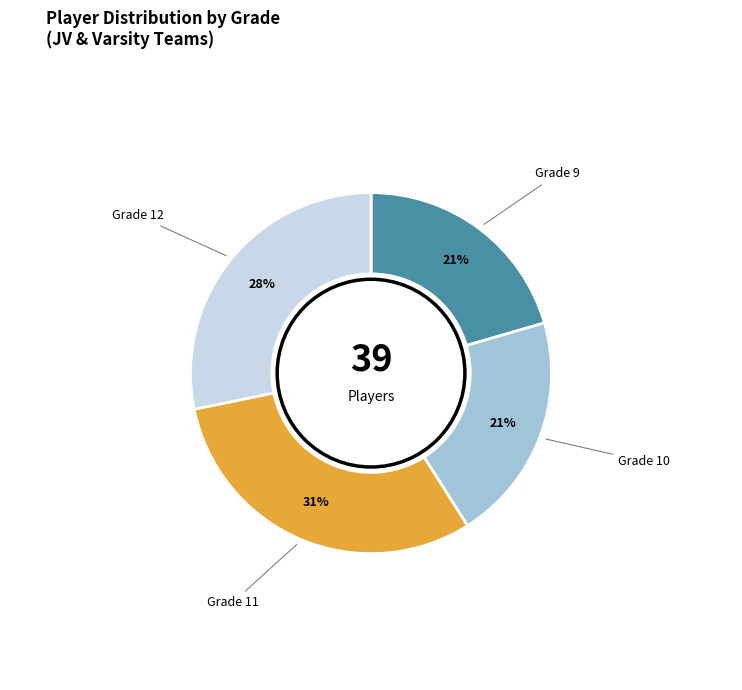

To the nearest percent, what is the average slice percentage?

25%